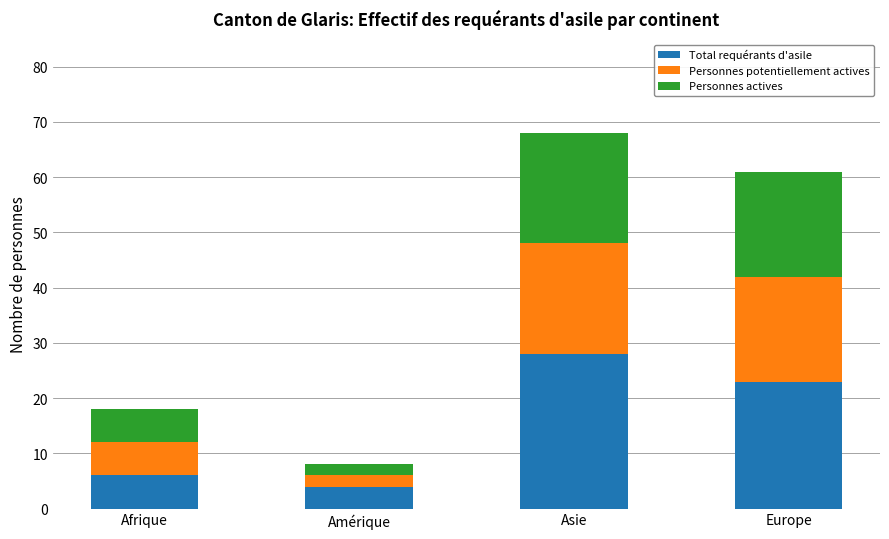

Reading left to right, what are the values for Total requérants d'asile?

Afrique=6	Amérique=4	Asie=28	Europe=23